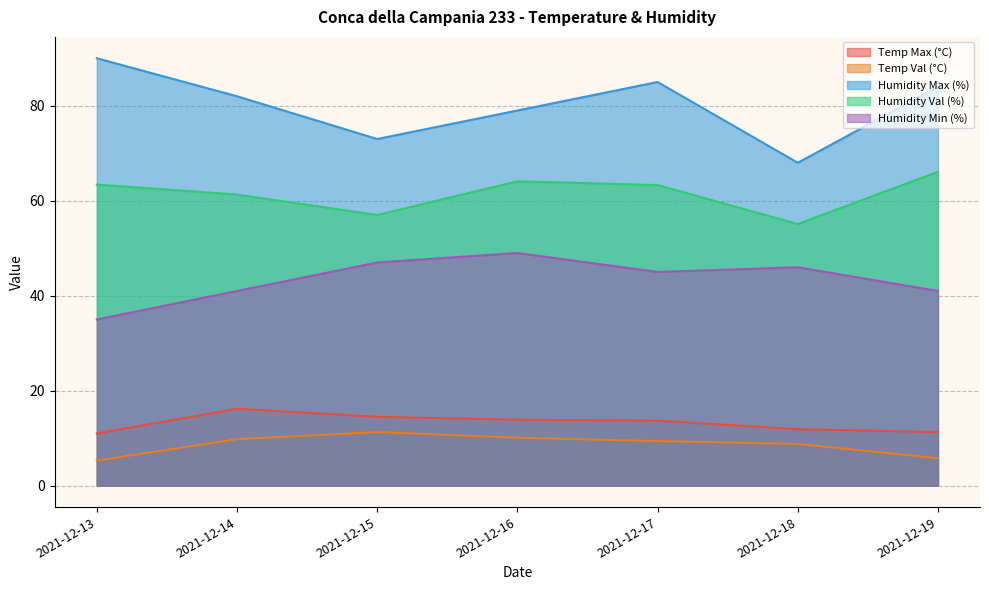

Where does the Humidity Min (%) series first go above 45?

2021-12-15